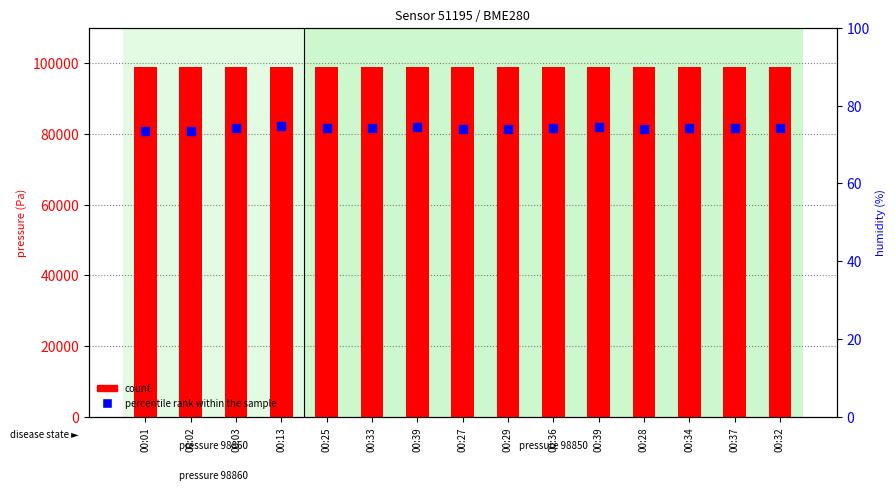

What is the total value across all series at 00:39?

98924.5